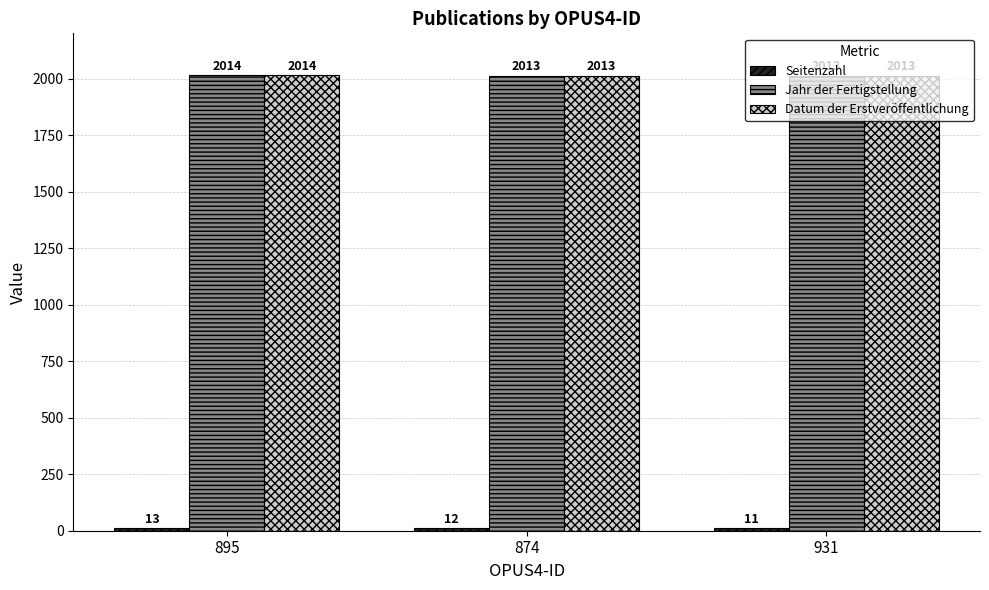

What is the difference between the highest and lowest values at 895?

2001